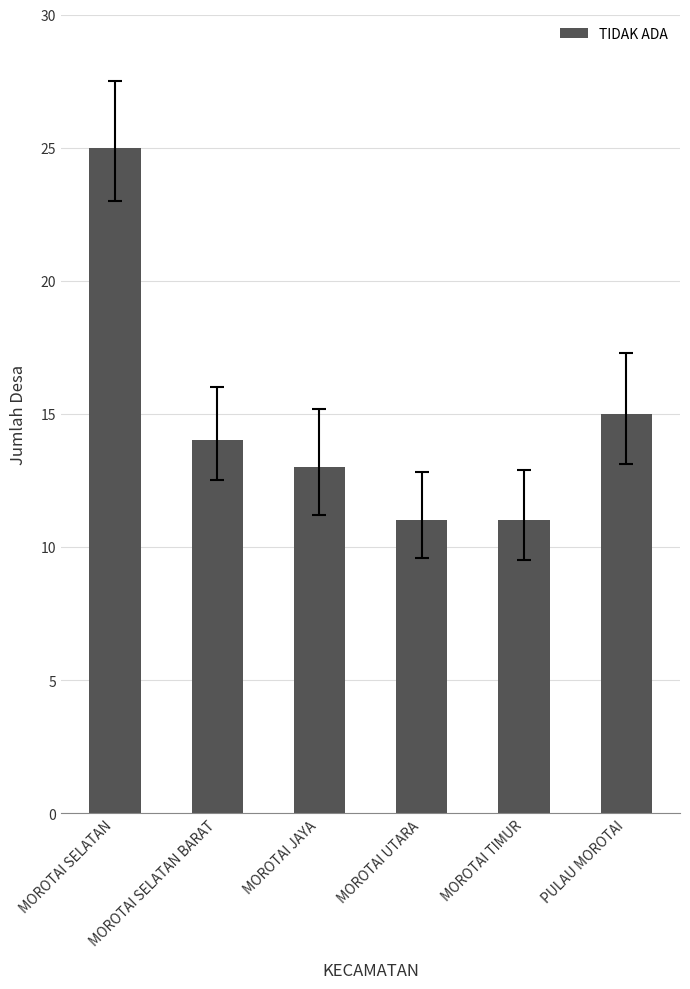

What is the approximate value at MOROTAI SELATAN BARAT, to the nearest 10?

10